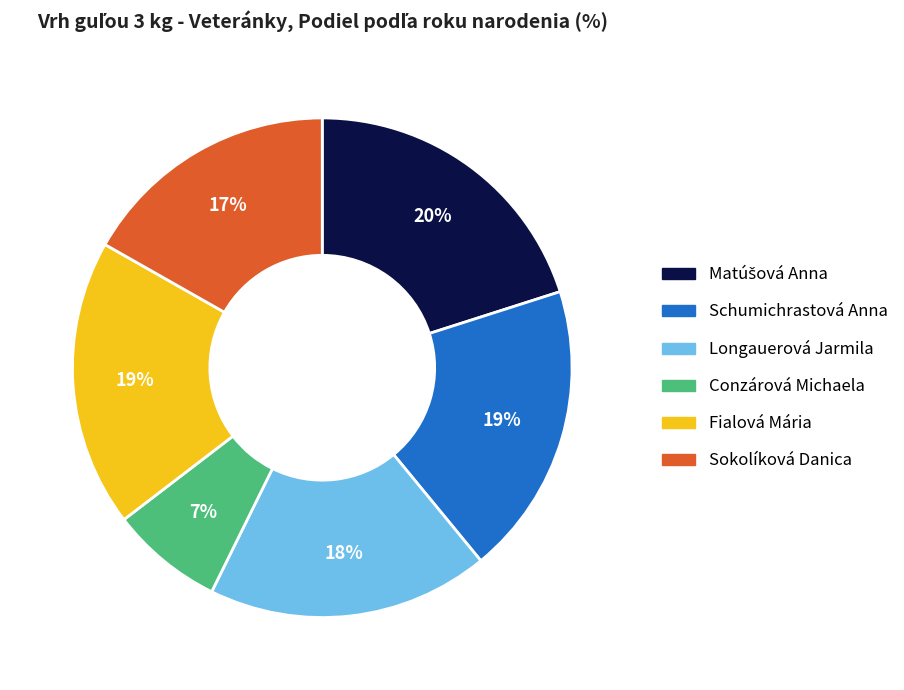

Which slice is the smallest?

Conzárová Michaela